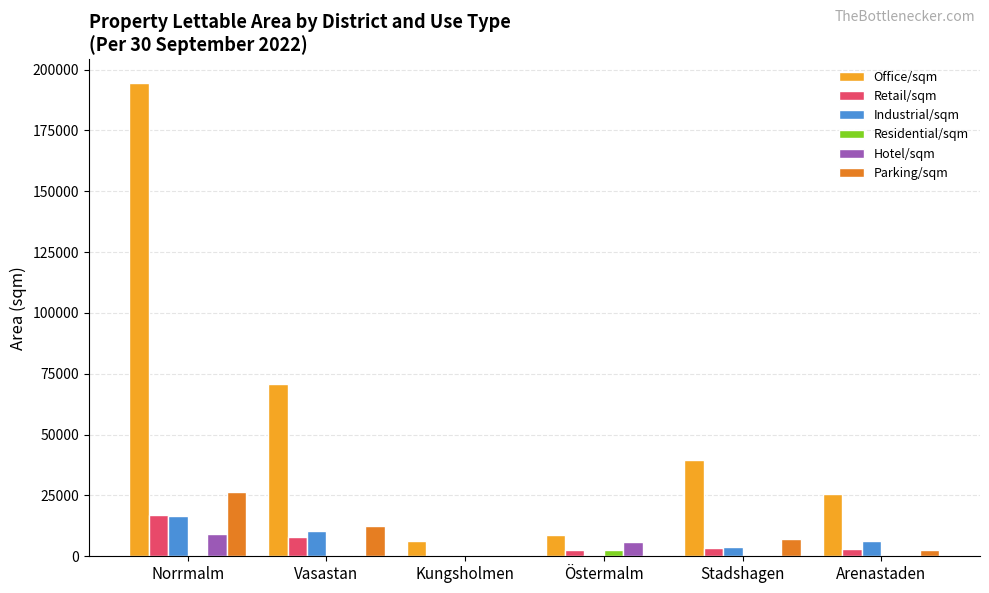

True or false: Office/sqm has a value of 62978.6 at Stadshagen.

False